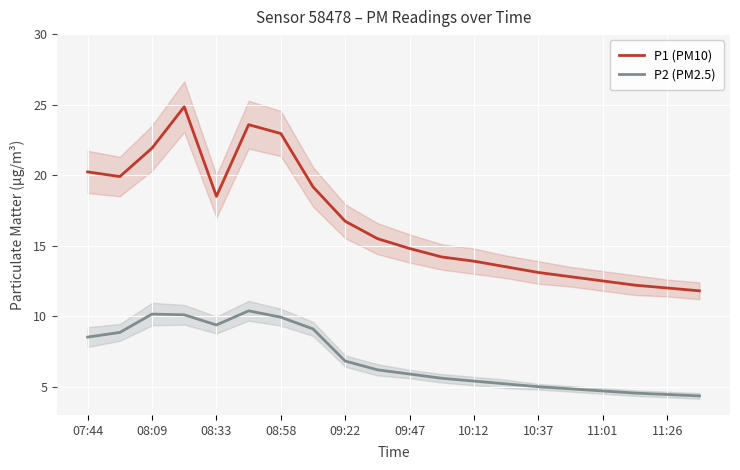

What is the highest value of the P1 (PM10) series?

24.9